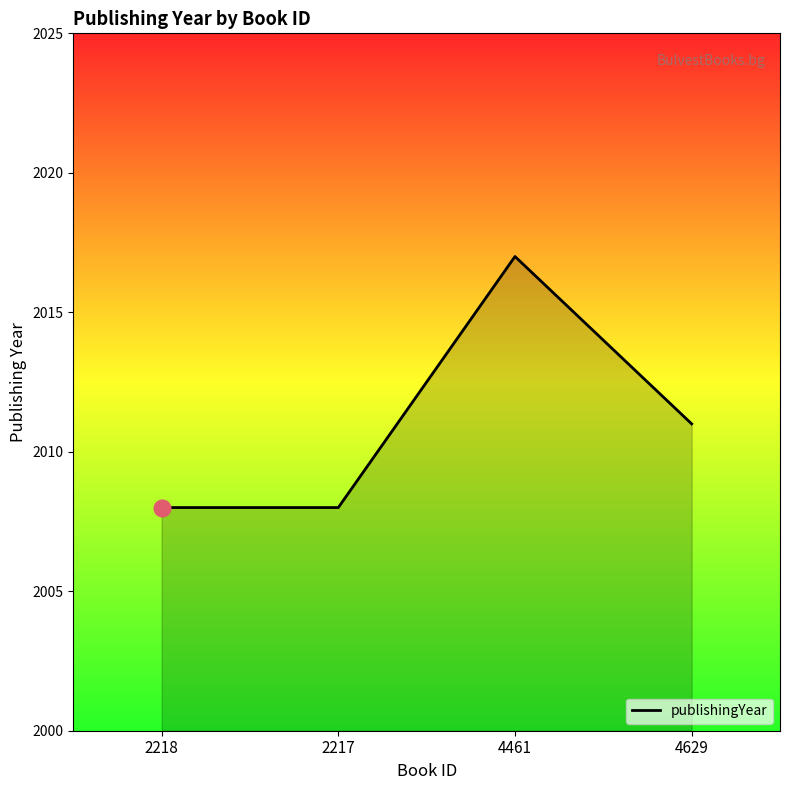

Is it true that the value at 2217 is 2008?

True